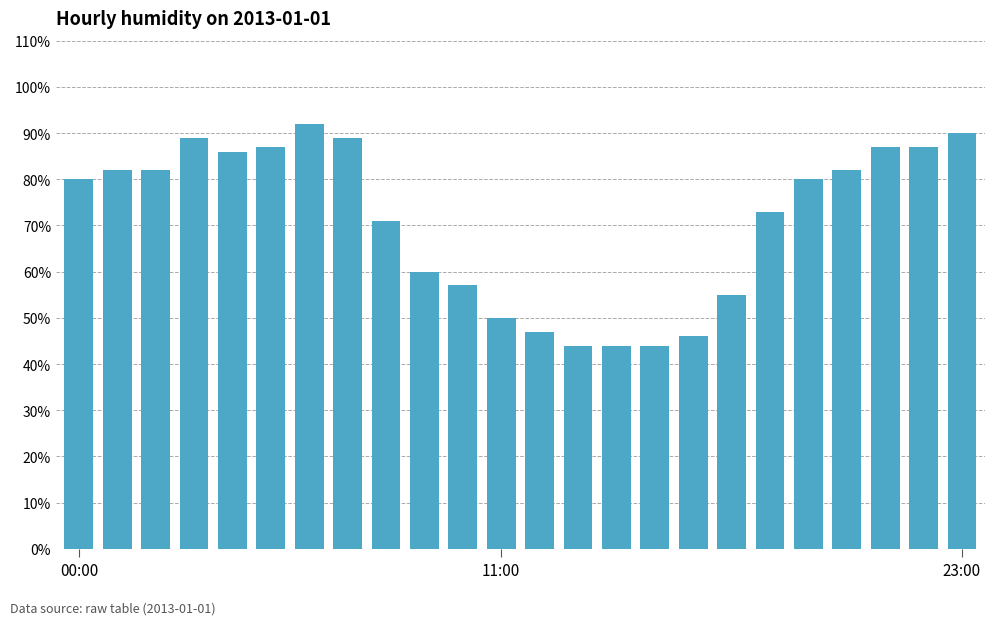

What is the greatest value displayed?

92